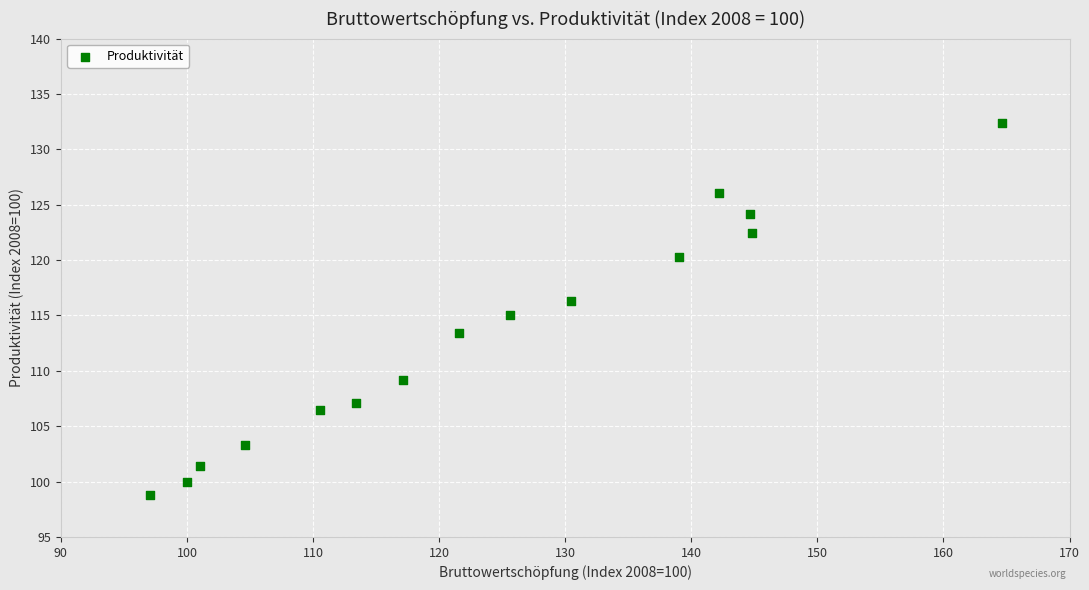

What is the range of X values (max minus min)?

67.5